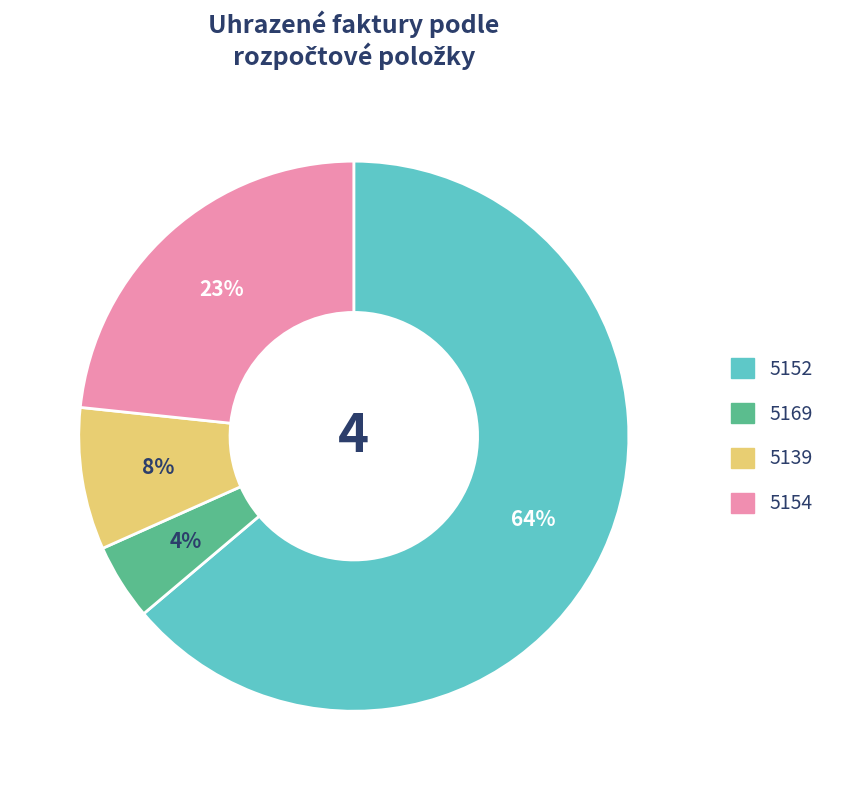

Is the sum of 5152 and 5154 greater than half?

Yes